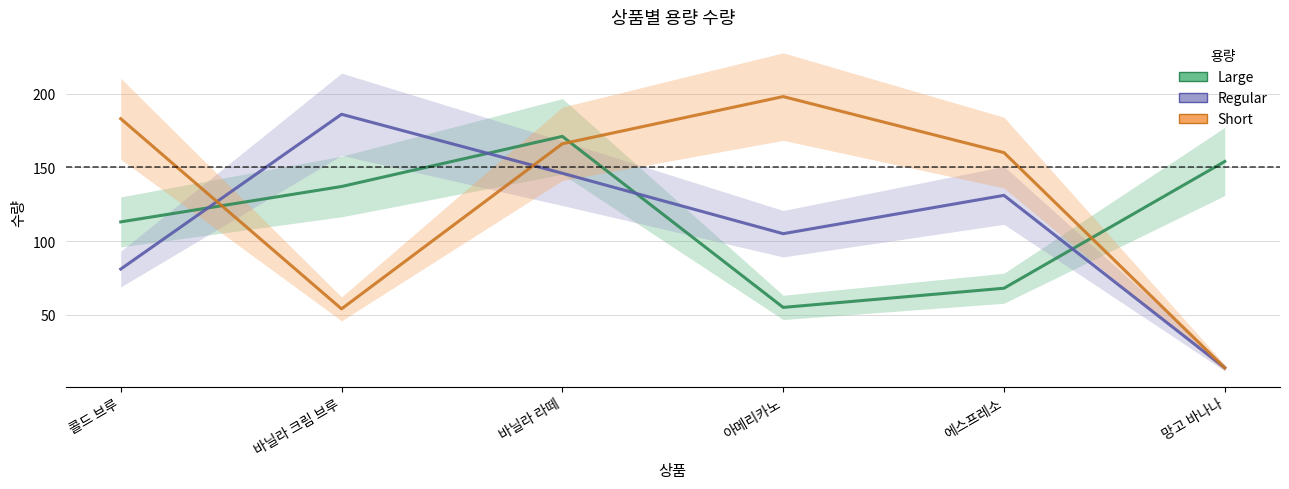

What is the value of the Short point at the 3rd from the left?

166